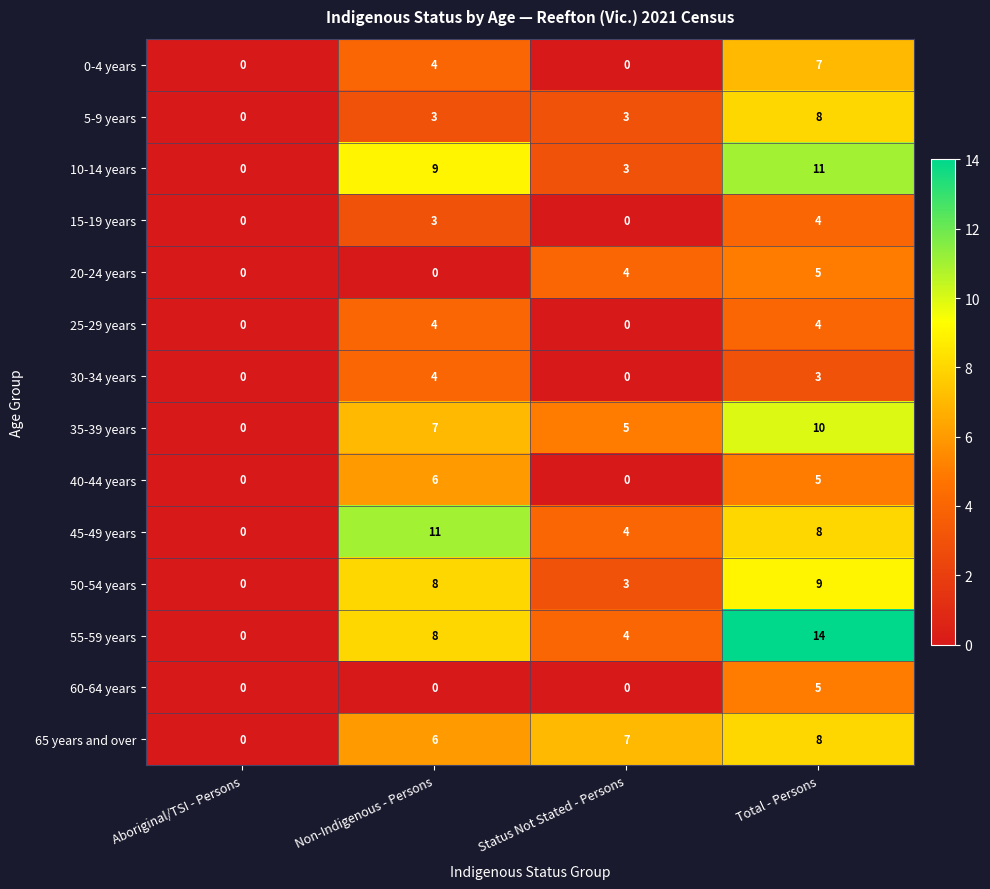

Where is 0-4 years nearest to the value 3?

Non-Indigenous - Persons